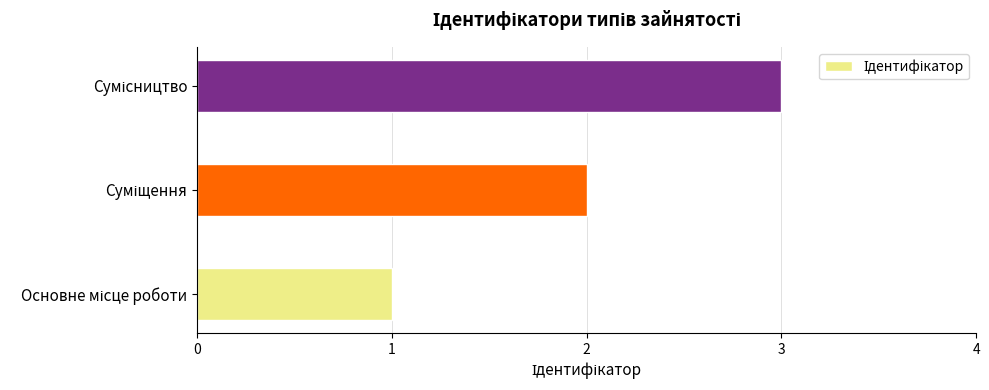

What is the greatest value displayed?

3